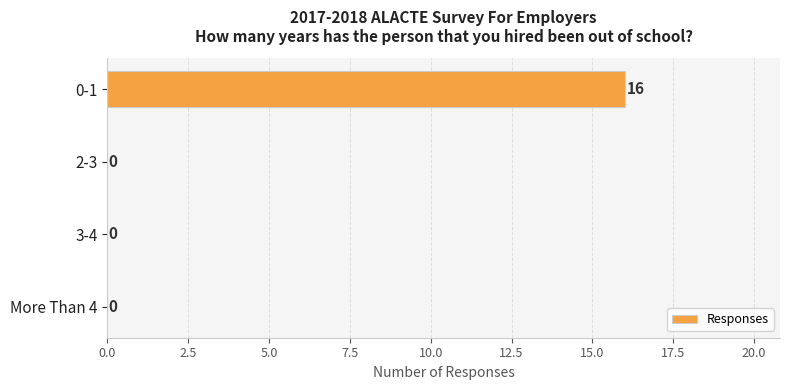

Are the bars grouped side by side (vs. stacked)?

No